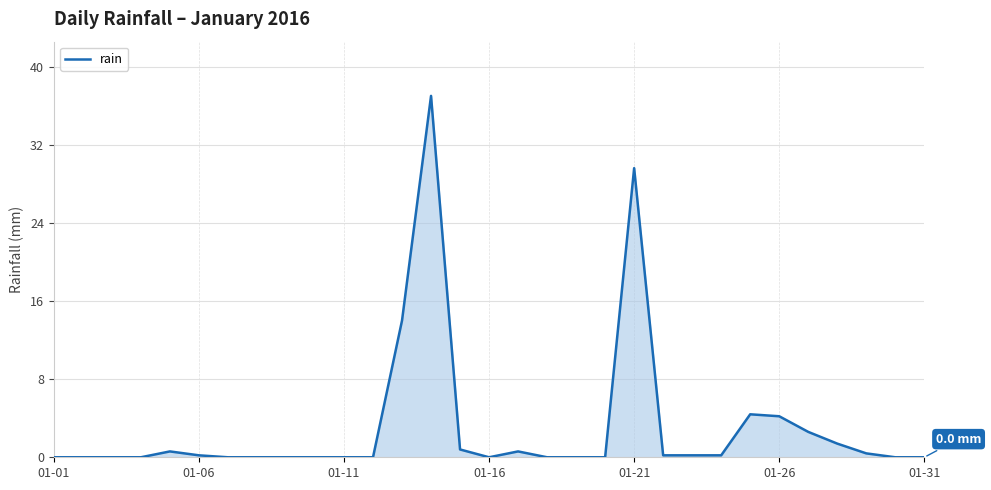

What is the difference between the maximum and minimum values?

37.0